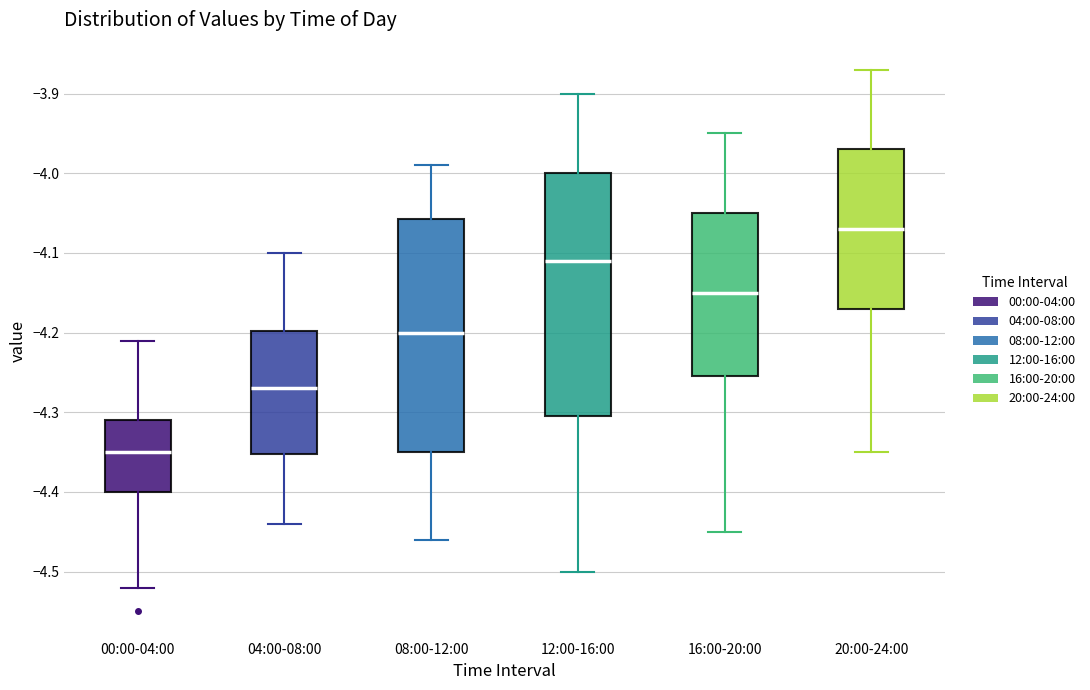

Which box is the tallest, from its lower edge to its upper edge?

12:00-16:00